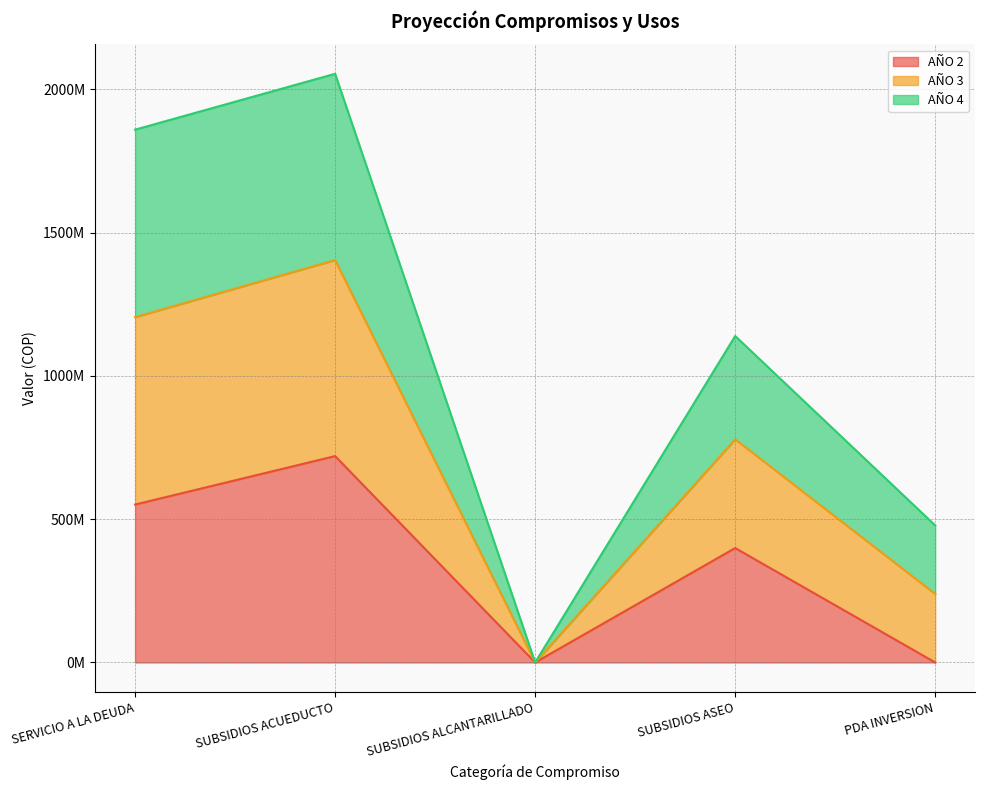

Does the chart have visible grid lines?

Yes